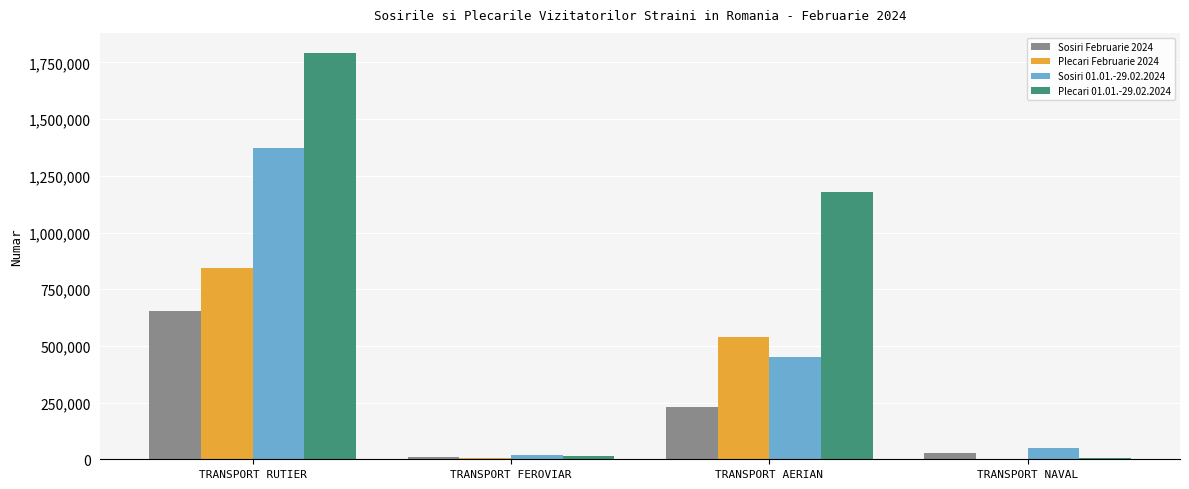

Is the value of Plecari 01.01.-29.02.2024 at TRANSPORT AERIAN greater than the value of Sosiri Februarie 2024 at TRANSPORT RUTIER?

Yes